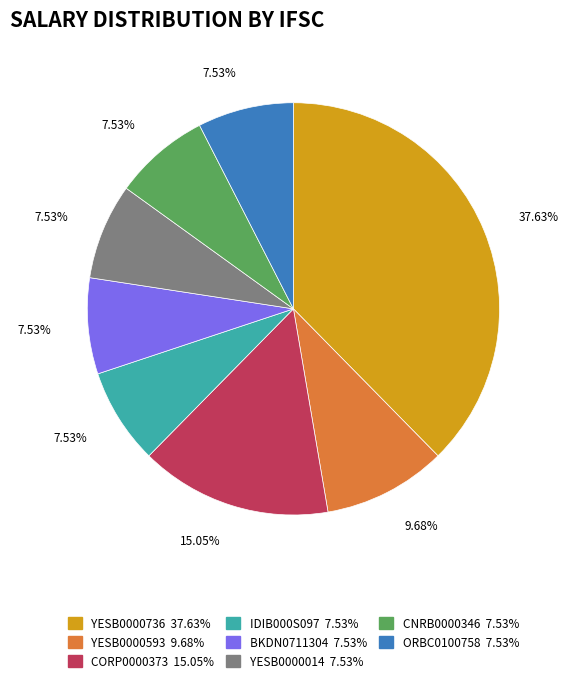

To the nearest percent, what is the difference between the YESB0000593 and IDIB000S097 slice percentages?

2%